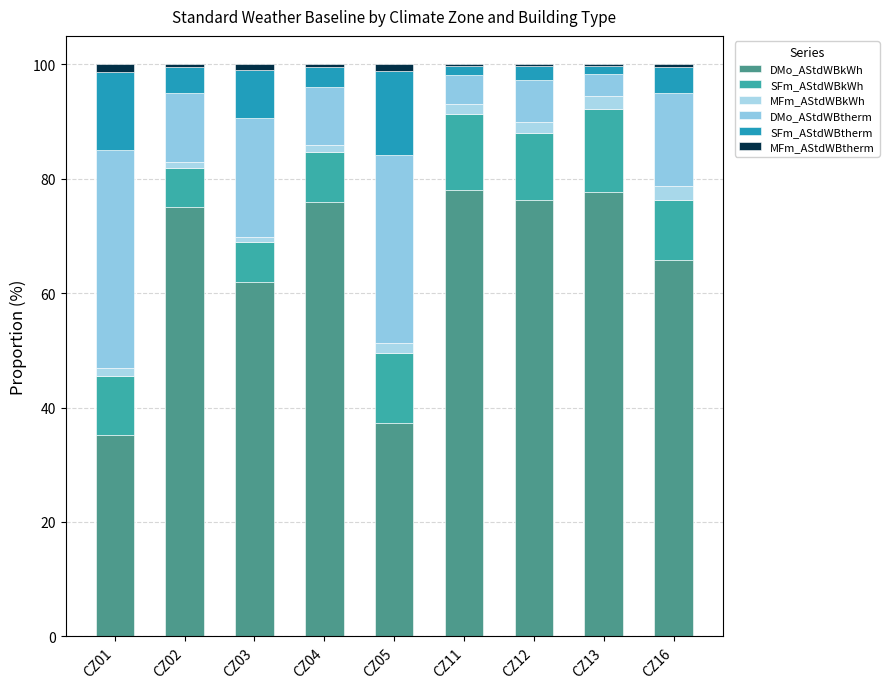

Are the bars grouped side by side (vs. stacked)?

No